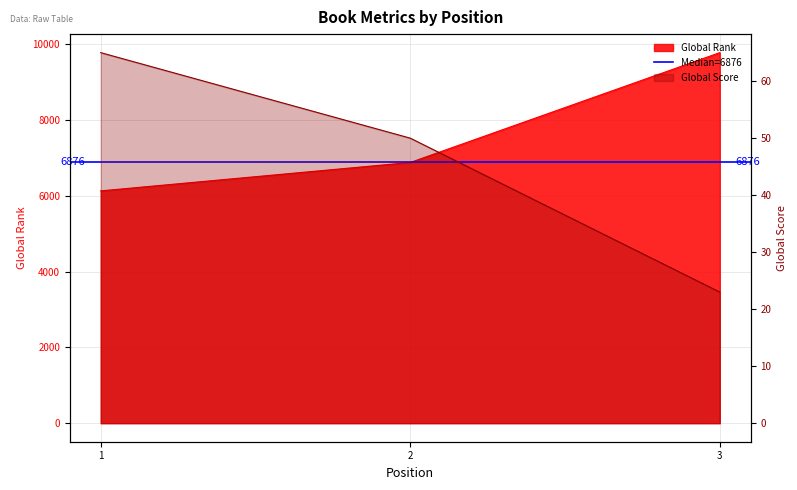

What is the lowest value of the Global Rank series?

6127